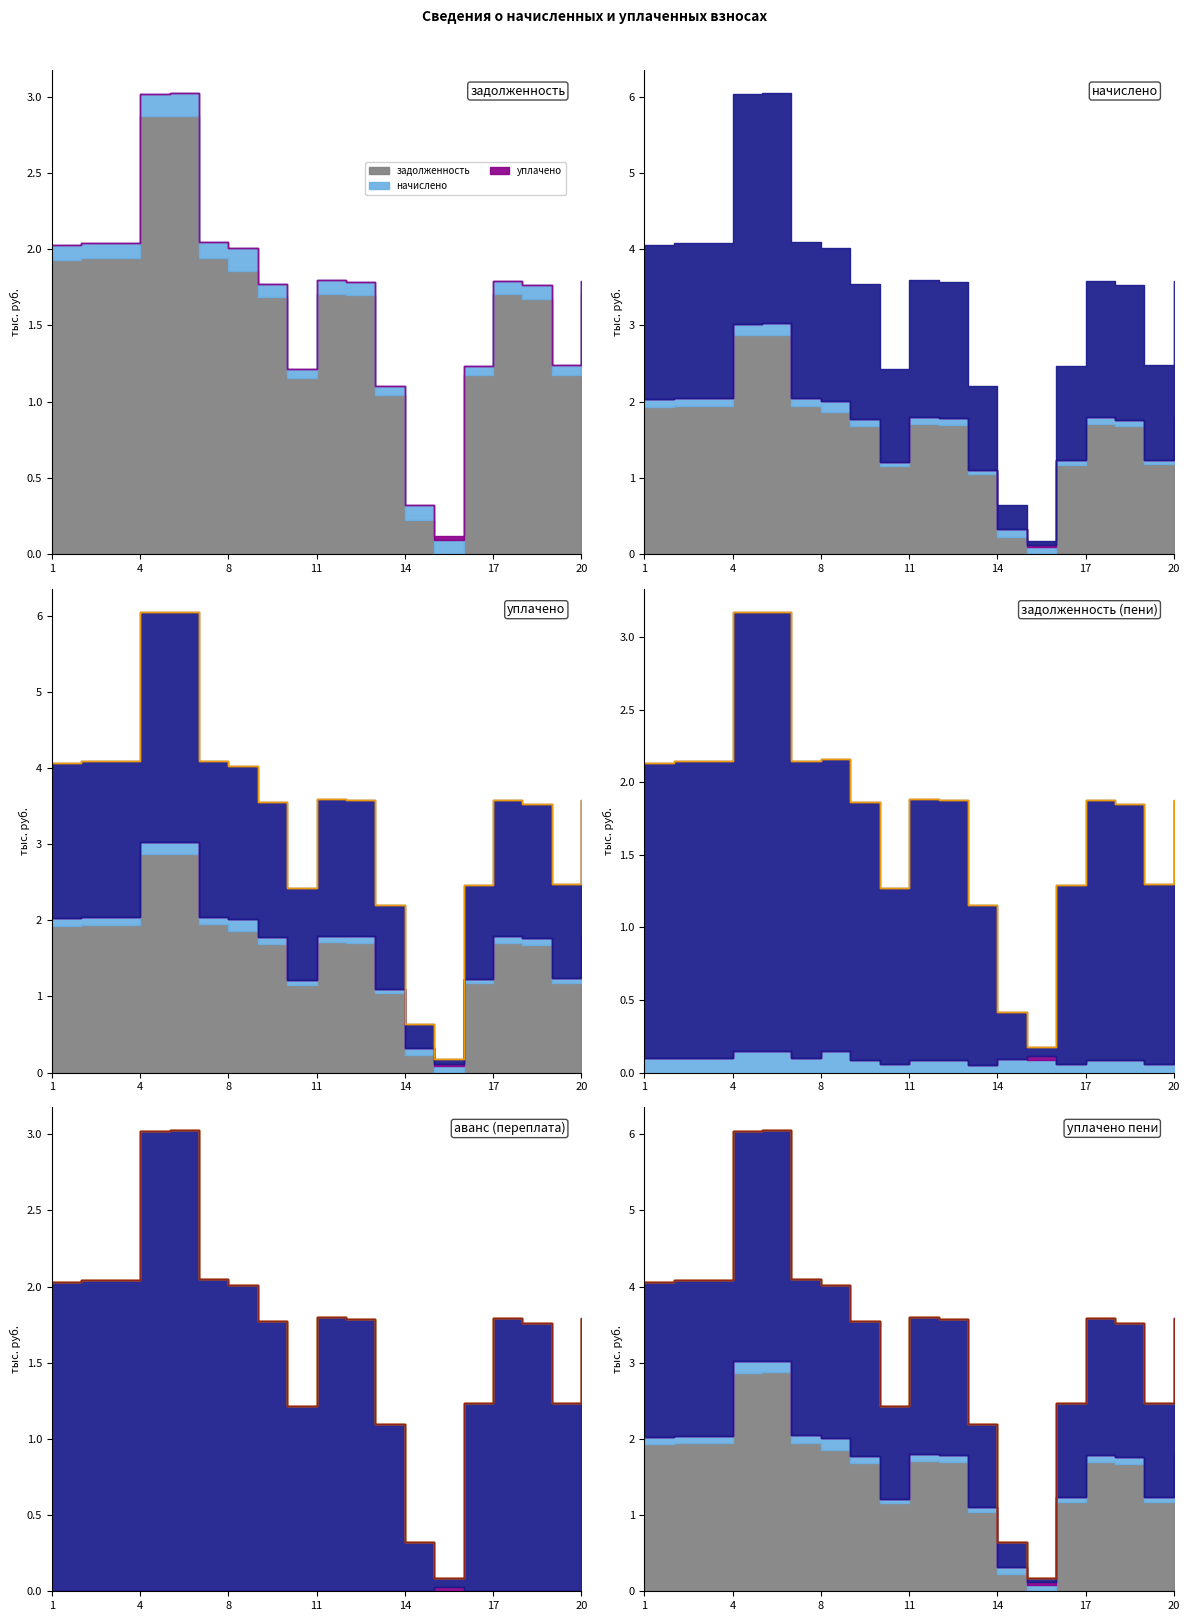

Does the chart have visible grid lines?

No